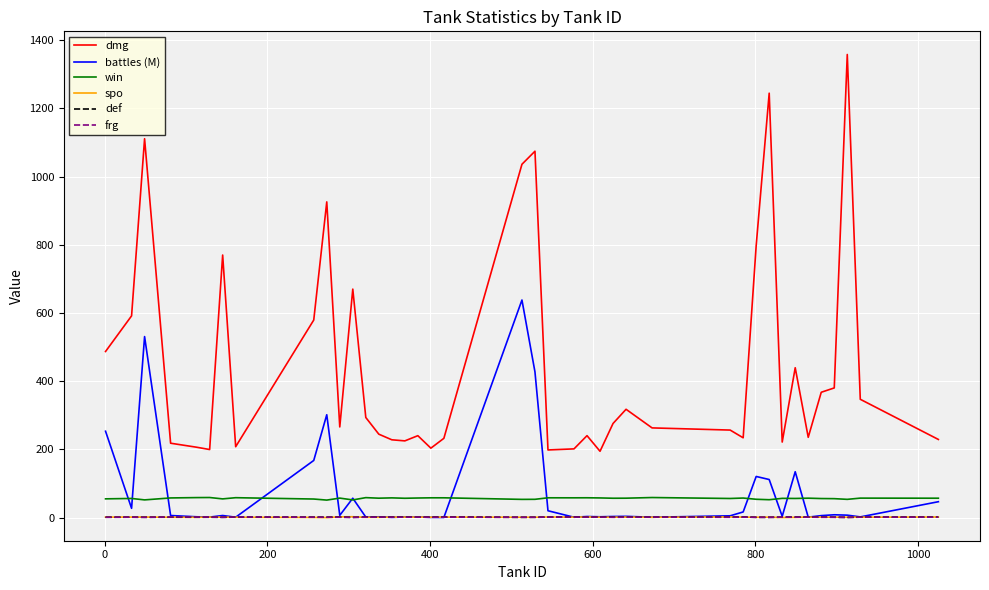

Which series has the widest spread of values?

dmg